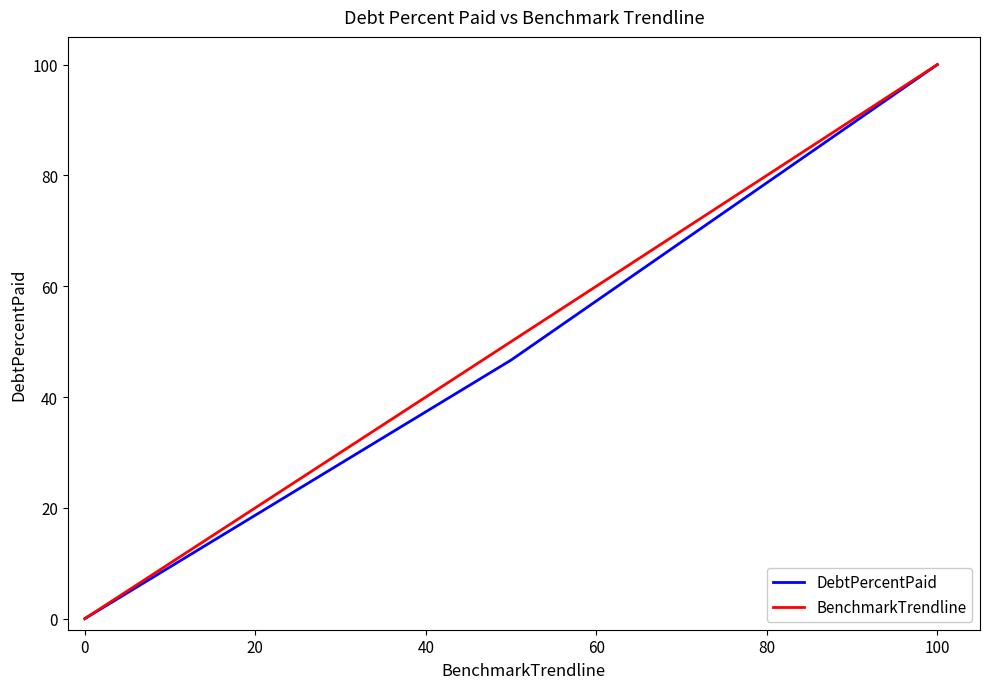

What is the greatest value displayed?

100.0